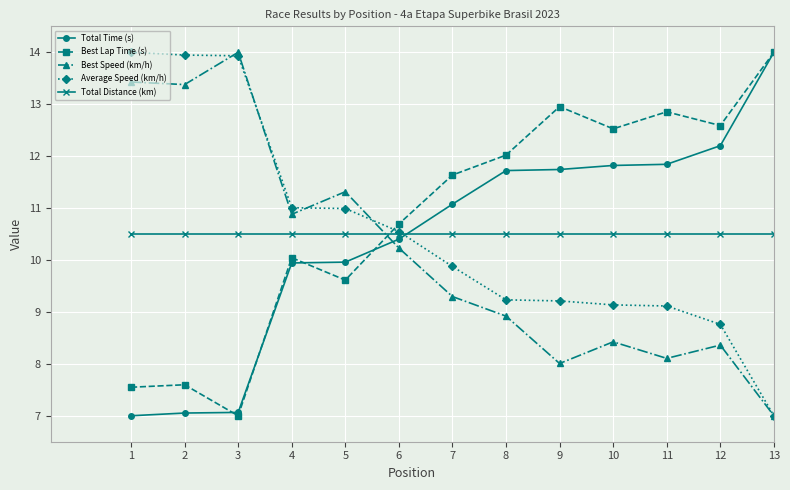

Count the number of data series in this chart.

5